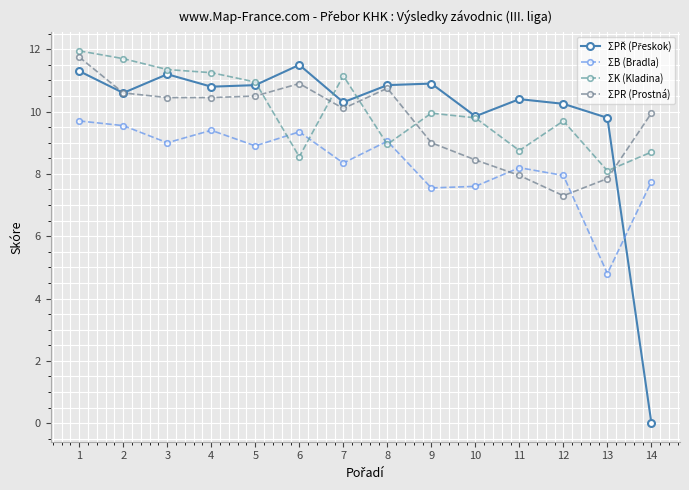

The ΣPŘ (Přeskok) series shows 4.8 at 5. True or false?

False